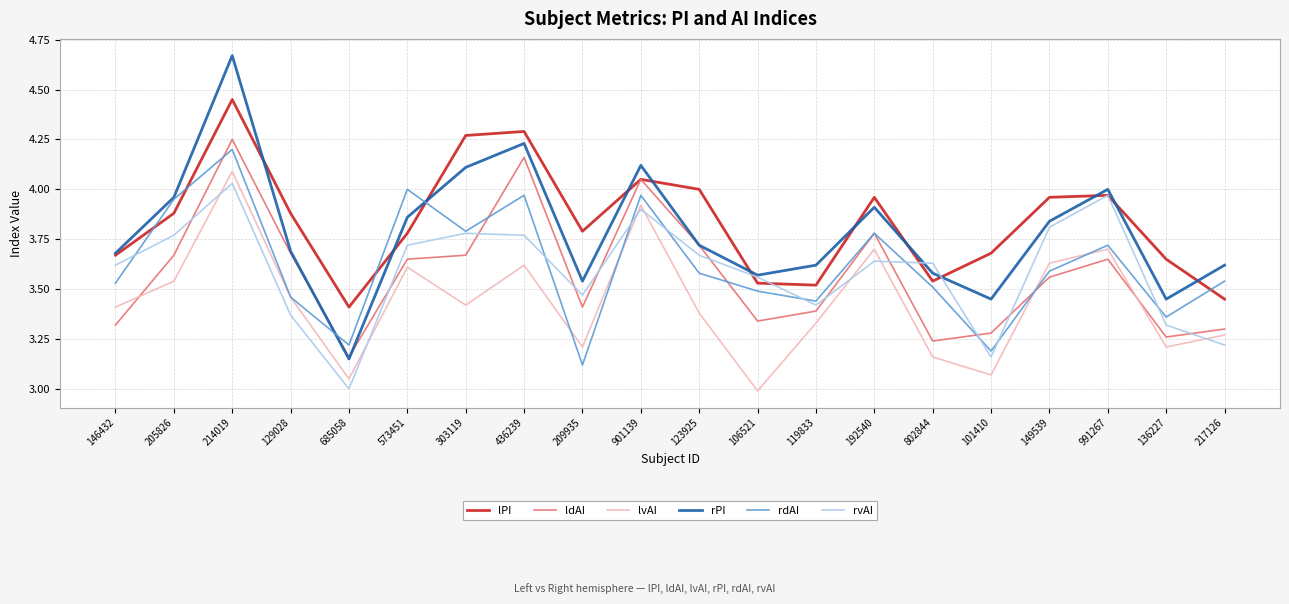

True or false: rvAI has a value of 3.4 at 119833.

True